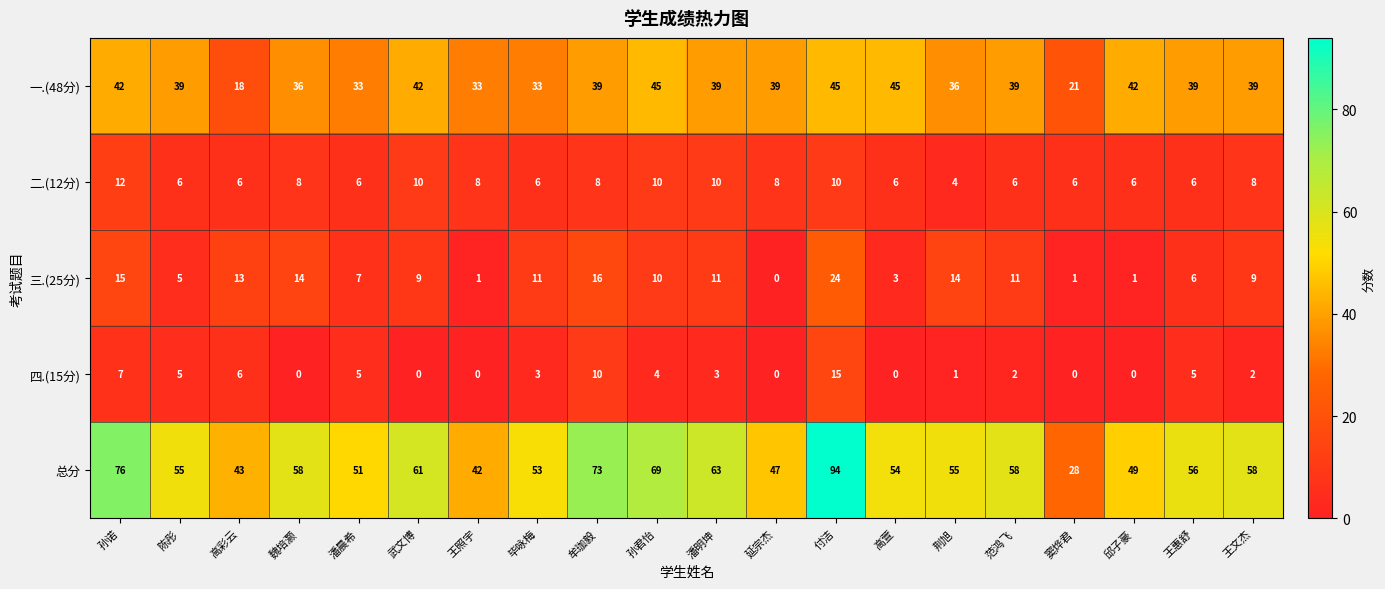

What is the greatest value displayed?

94